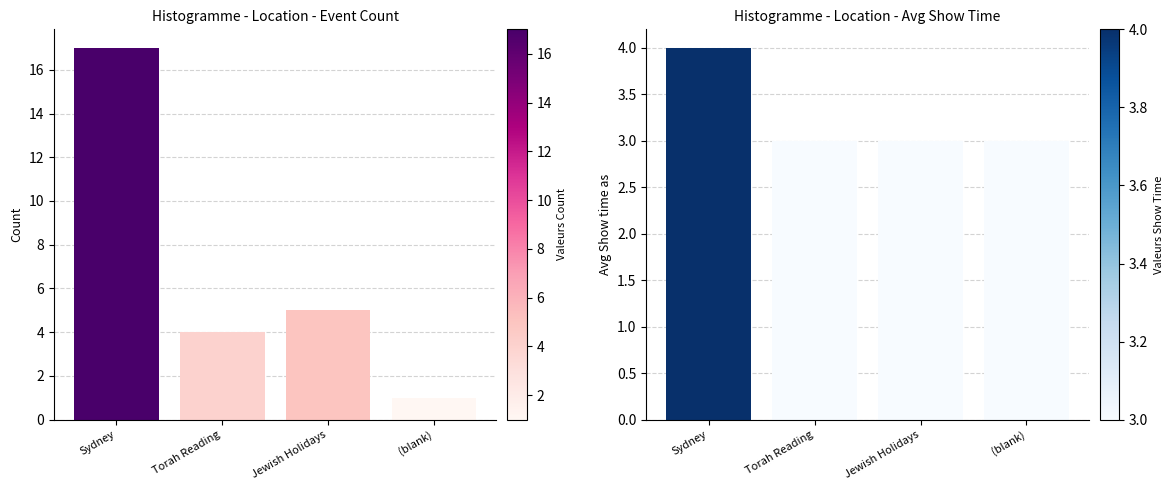

Which series has the largest total across all categories?

Count